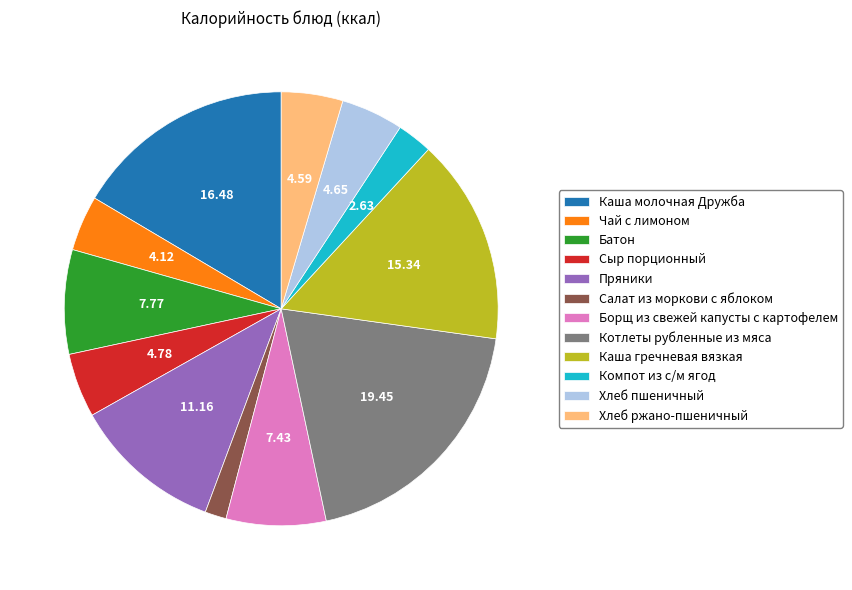

Which category has the smallest portion of the pie?

Салат из моркови с яблоком